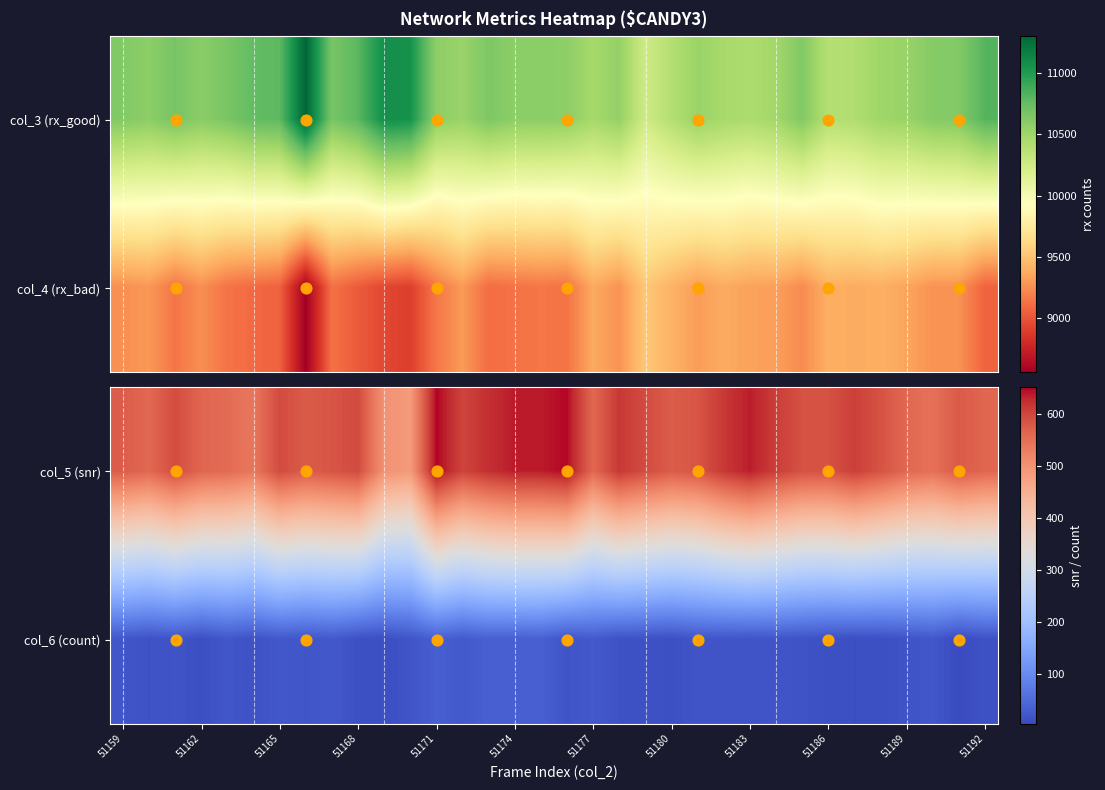

What is the spread (max minus min) of values at 51159?

554